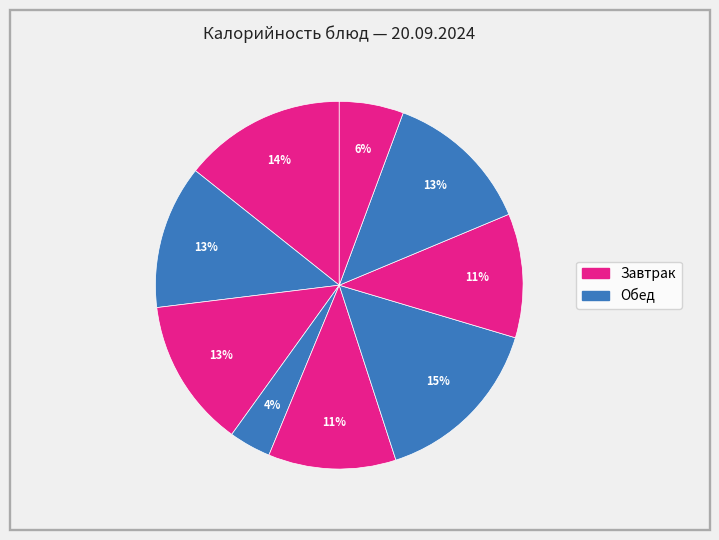

How many segments does this pie chart have?

9